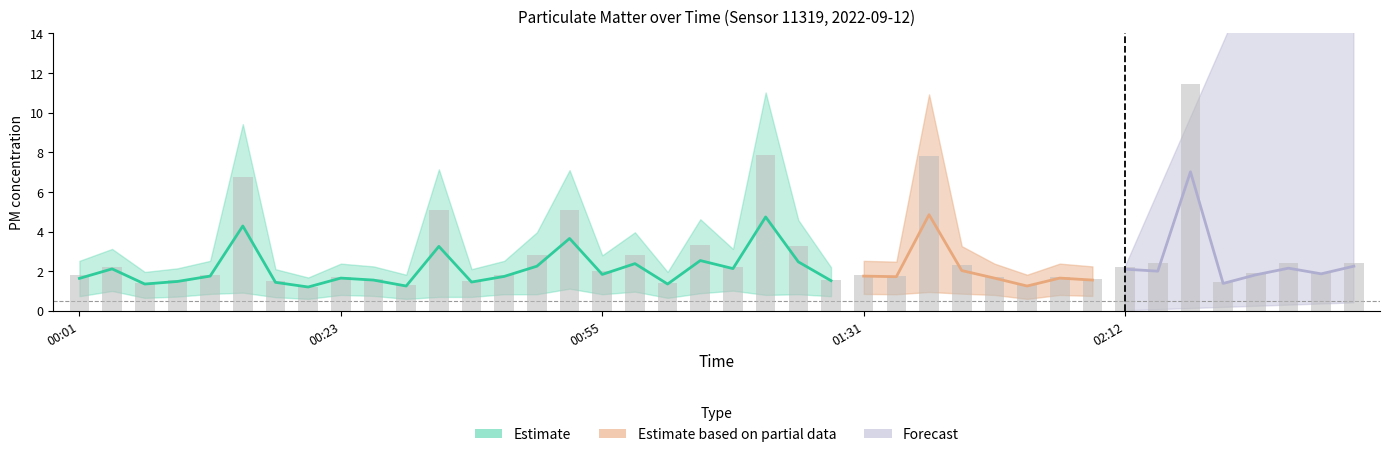

Are the bars horizontal?

No